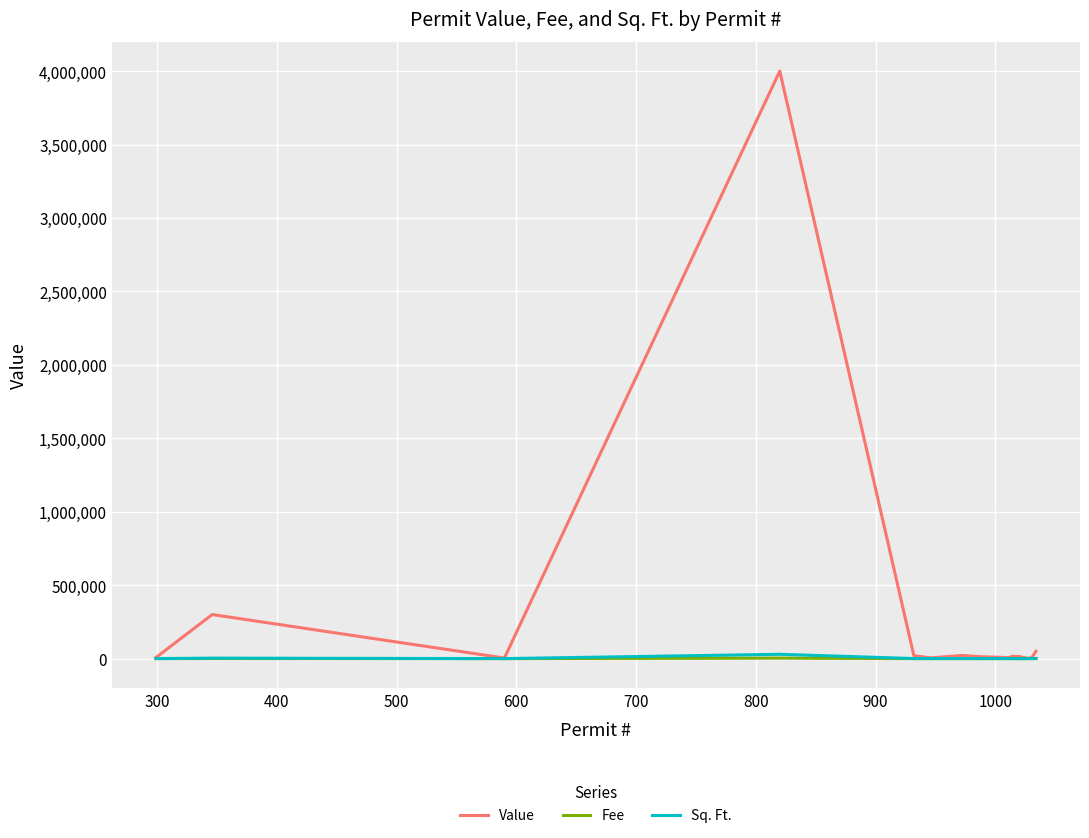

Which series has the largest range (max minus min)?

Value